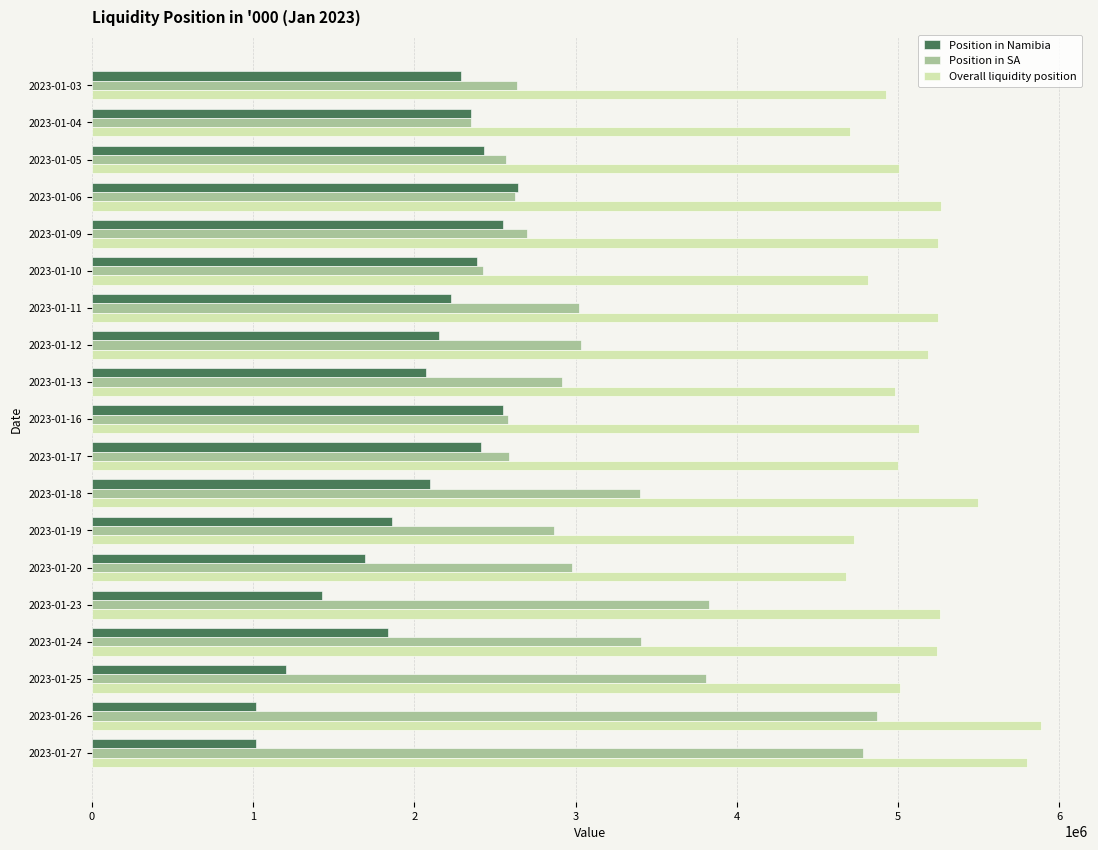

Which series has the largest total across all categories?

Overall liquidity position